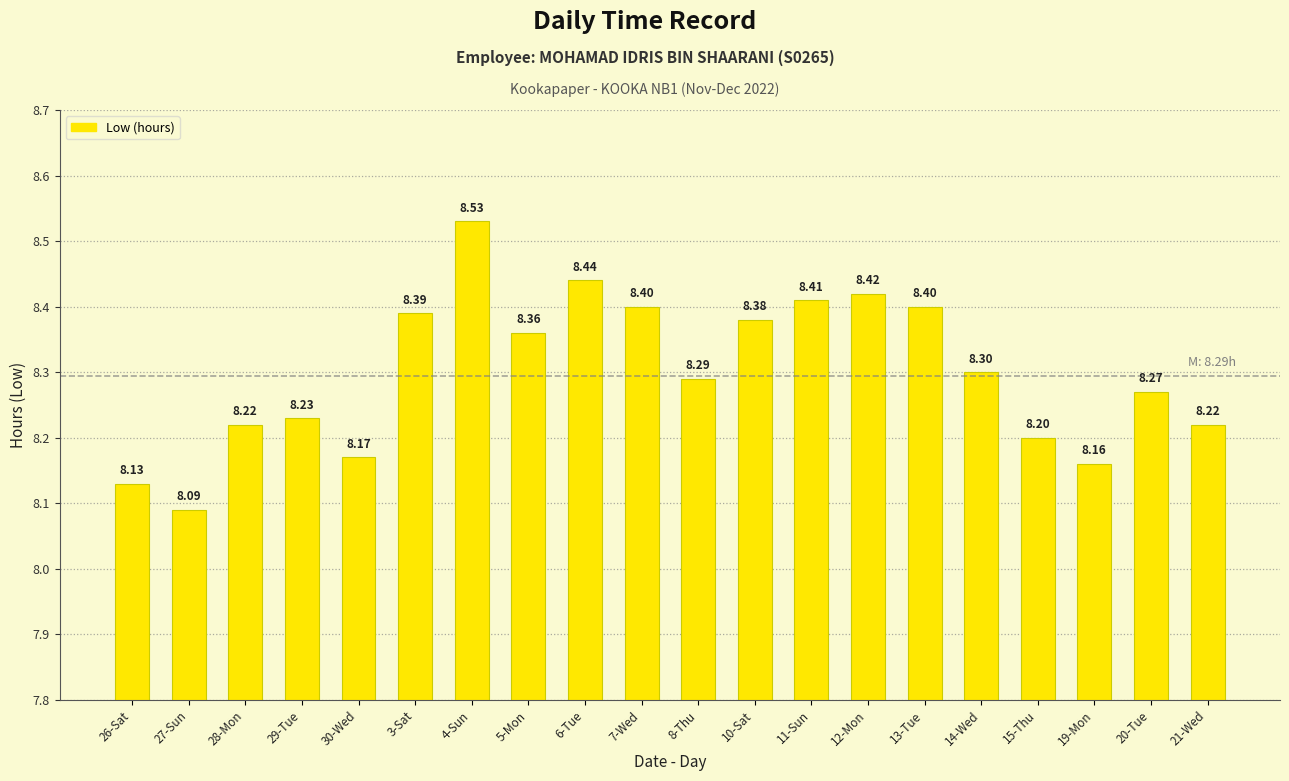

What is the label of the 18th bar from the left?

19-Mon